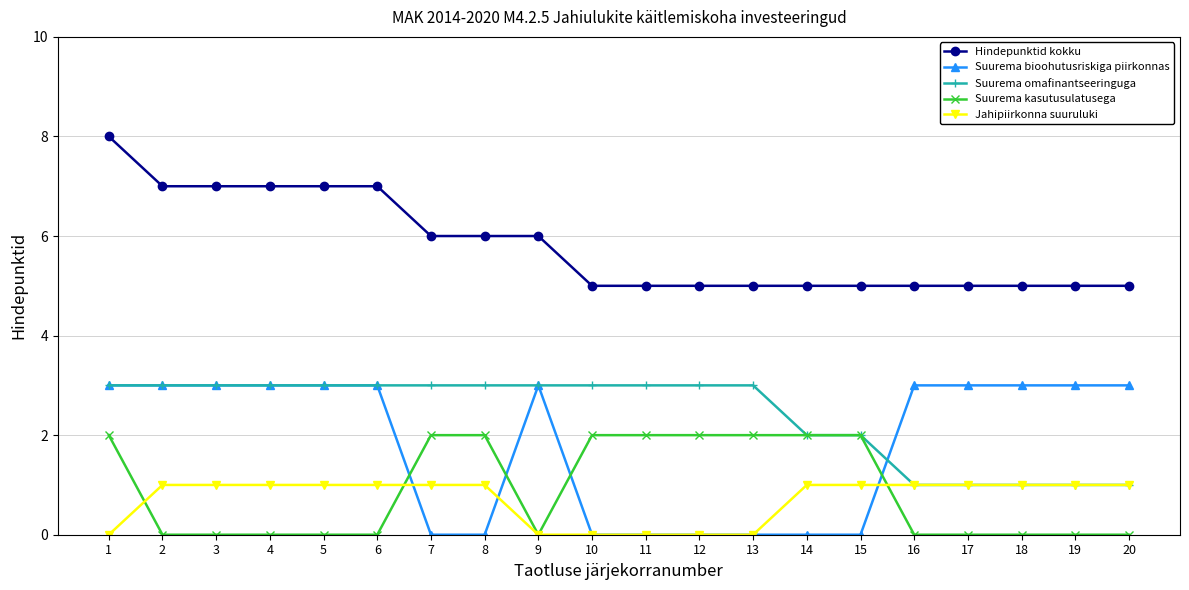

How many categories are shown in the chart?

20